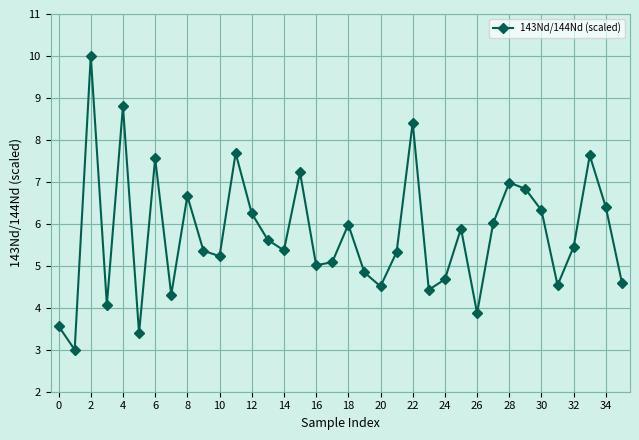

What is the sum of all values?

206.9